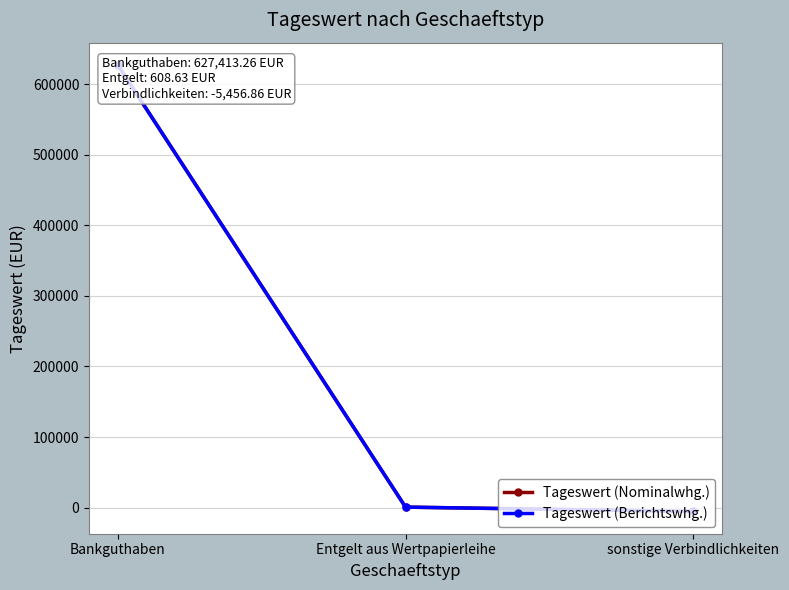

Is it true that Tageswert (Berichtswhg.) equals 627413.3 at Bankguthaben?

True